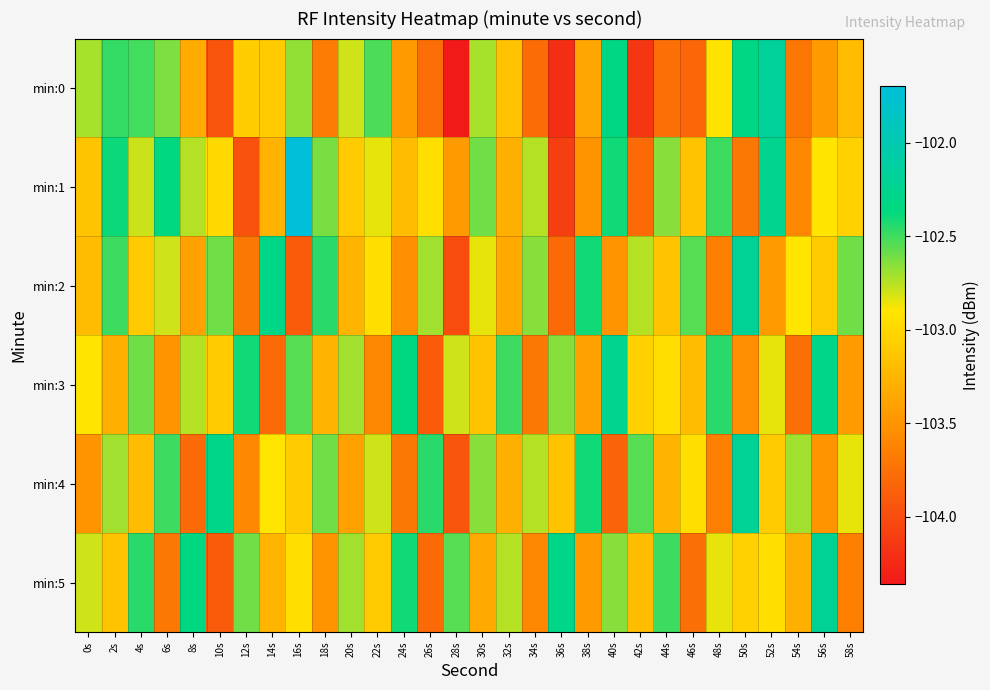

How many data points does each series have?

30